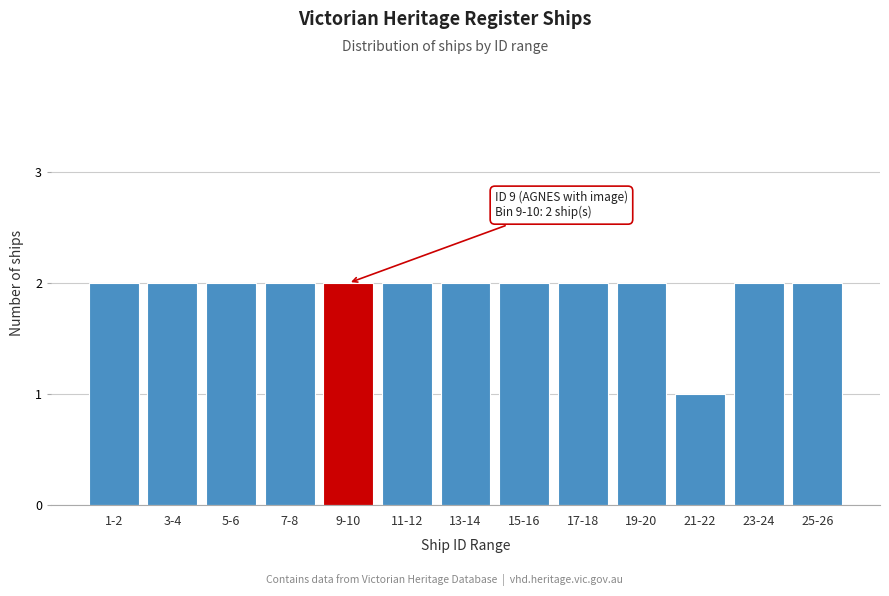

Reading left to right, transcribe all the data shown in this chart.

1-2=2	3-4=2	5-6=2	7-8=2	9-10=2	11-12=2	13-14=2	15-16=2	17-18=2	19-20=2	21-22=1	23-24=2	25-26=2